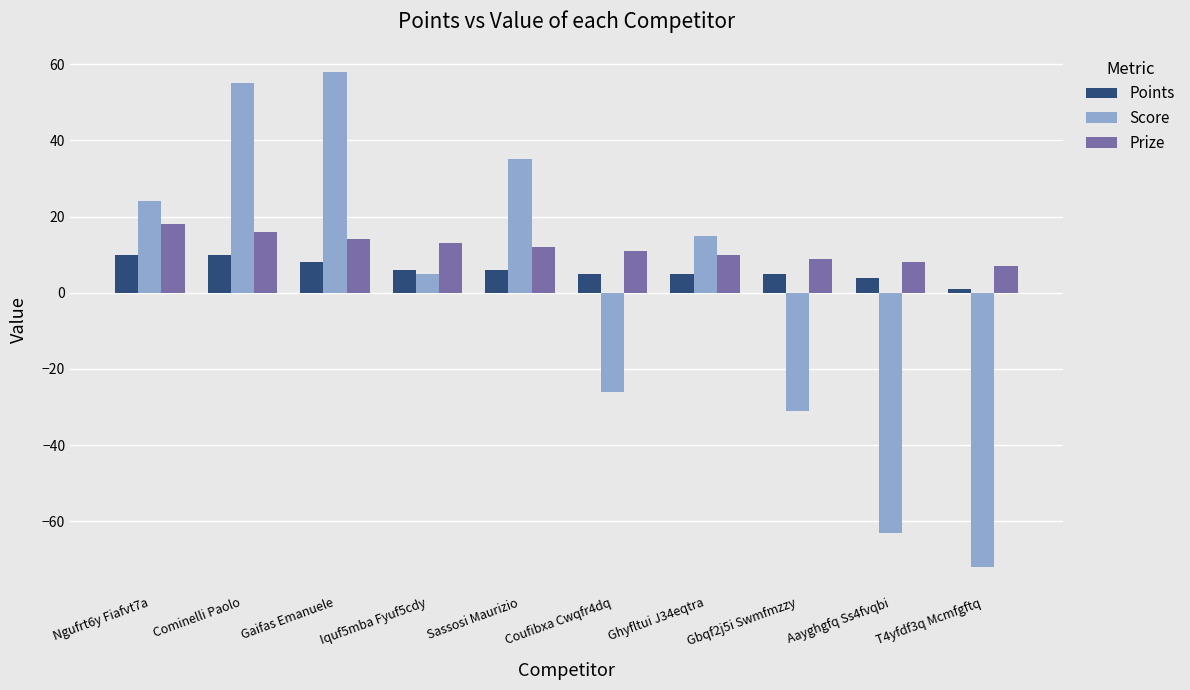

Reading left to right, list all the values displayed in this chart.

Points: 10	10	8	6	6	5	5	5	4	1
Score: 24	55	58	5	35	-26	15	-31	-63	-72
Prize: 18	16	14	13	12	11	10	9	8	7